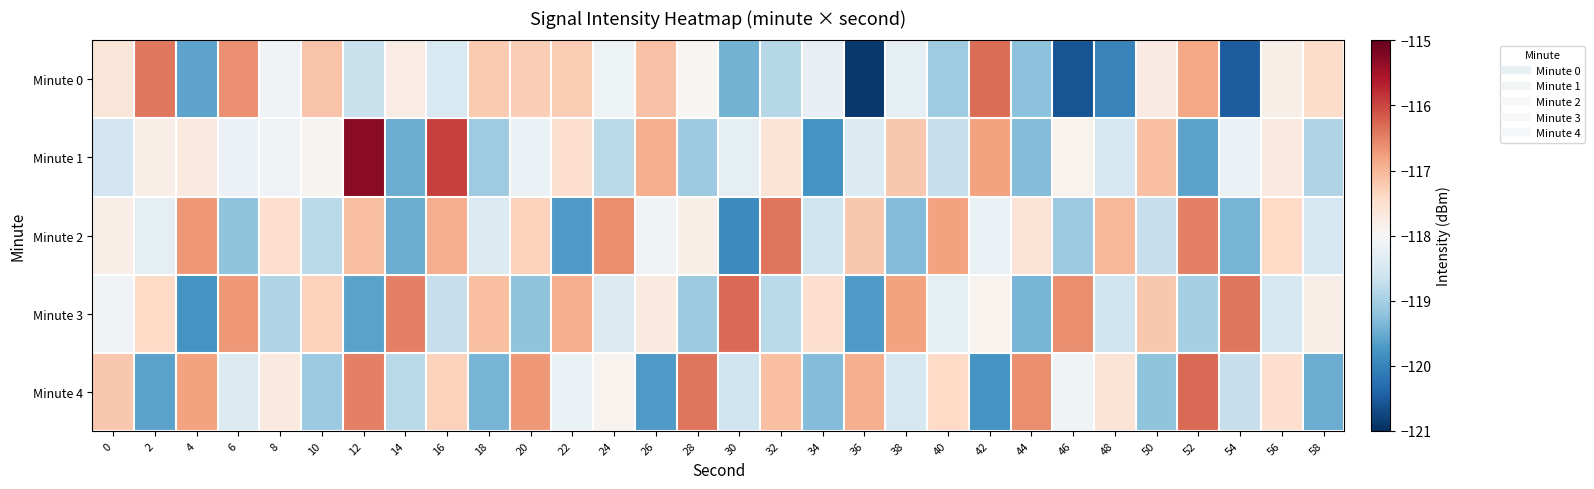

Which series has the largest range (max minus min)?

Minute 0